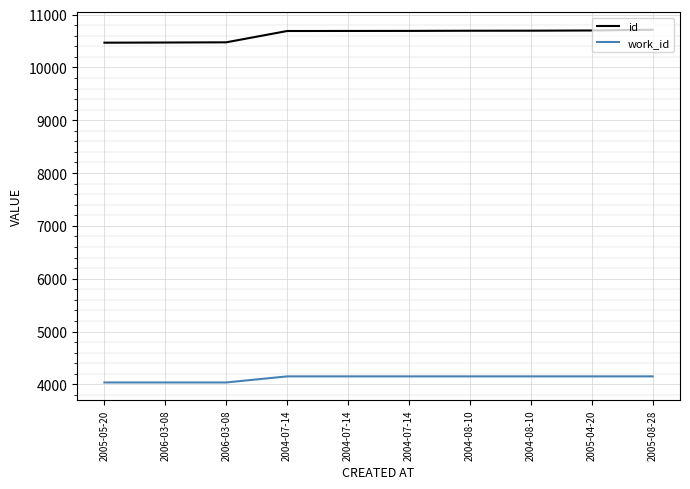

Which has a higher value, 2004-08-10 or 2006-03-08?

2004-08-10